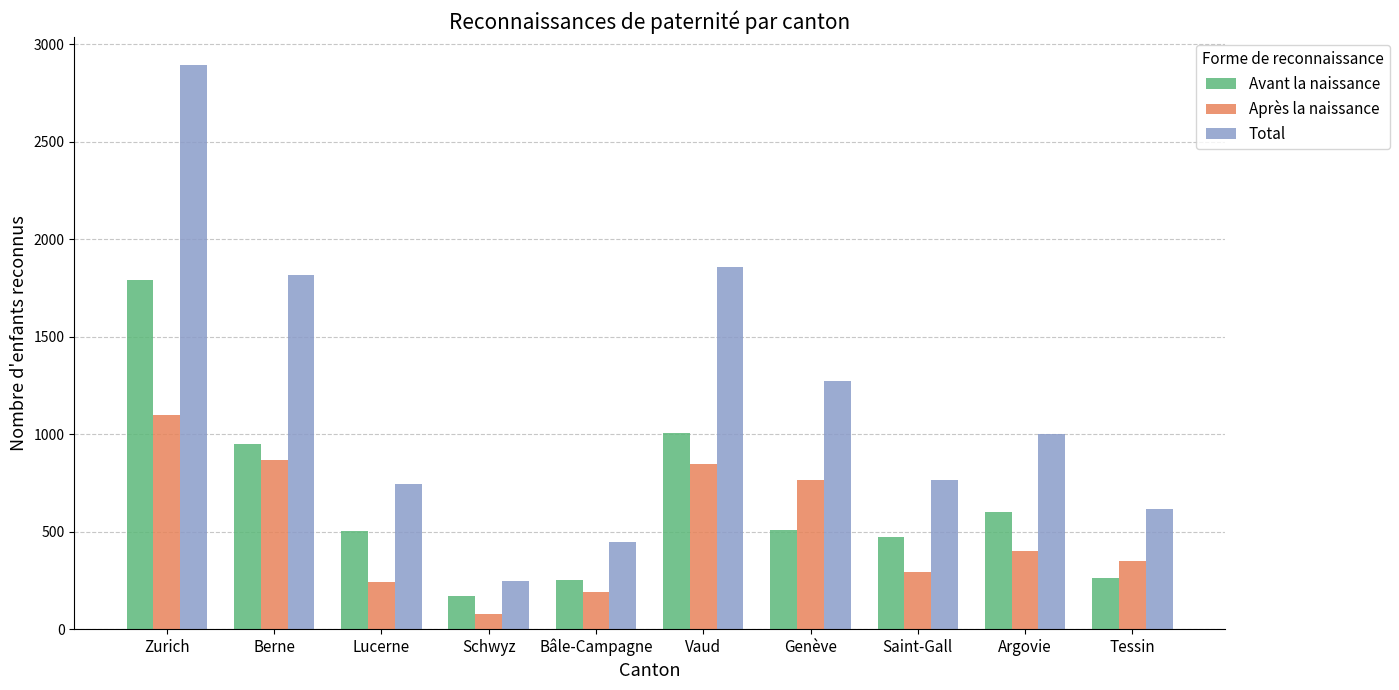

What is the sum of the Total values at Genève and Tessin?

1892